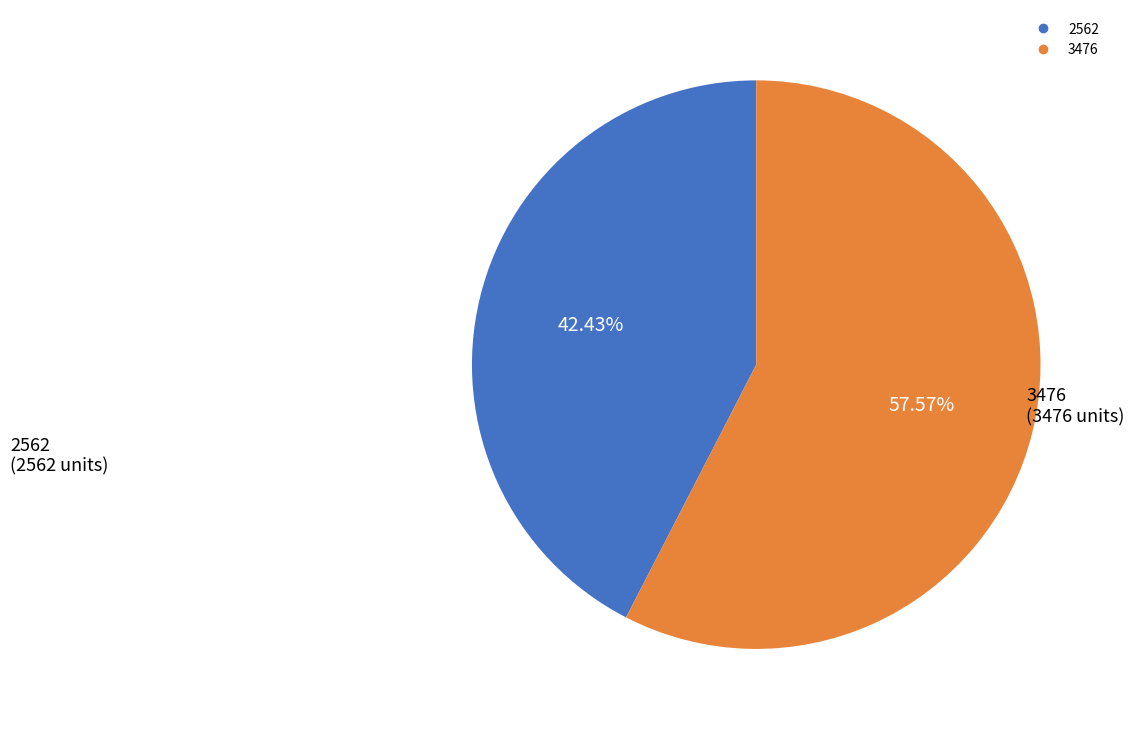

To the nearest percent, what is the average slice percentage?

50%